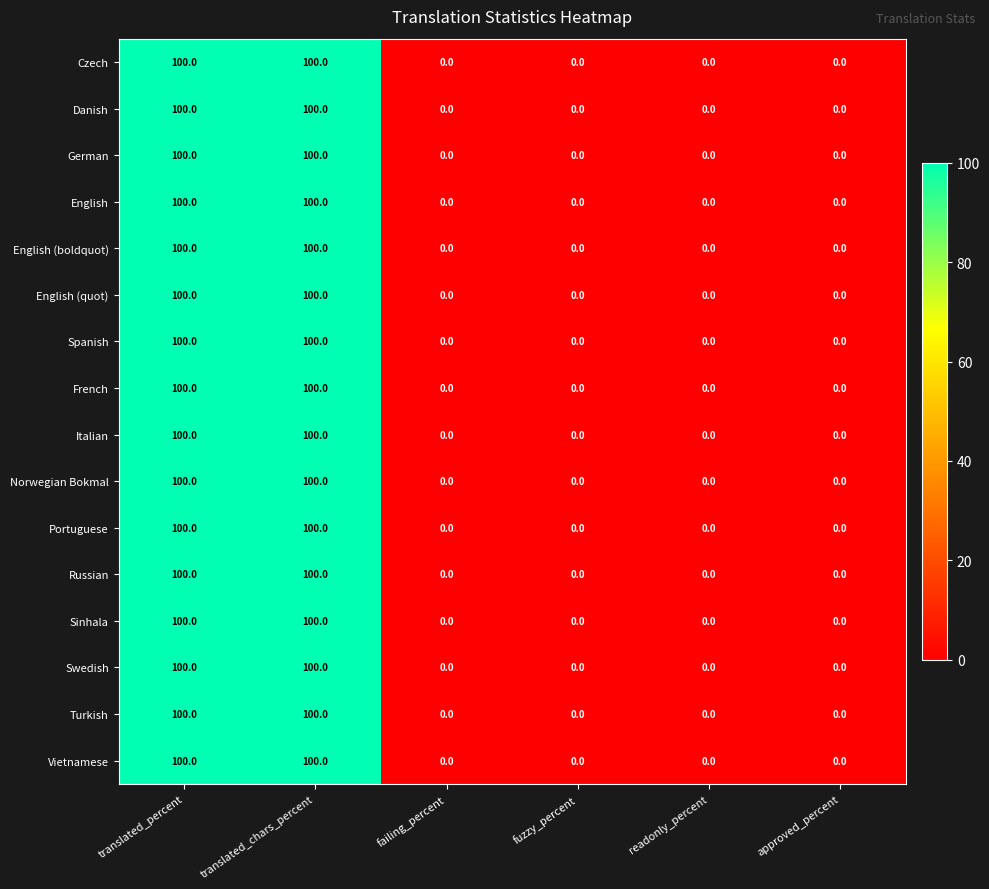

The German series shows -57 at fuzzy_percent. True or false?

False